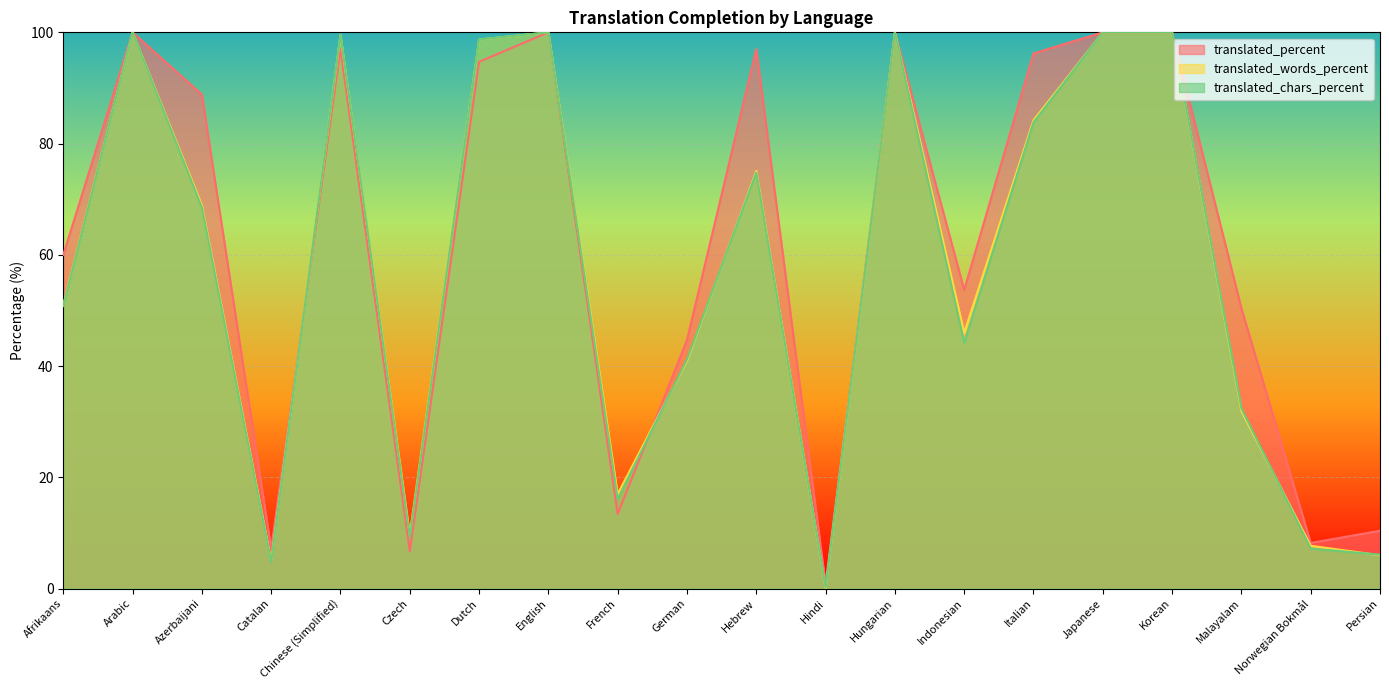

Between Catalan and Hindi, which series saw the biggest shift?

translated_percent